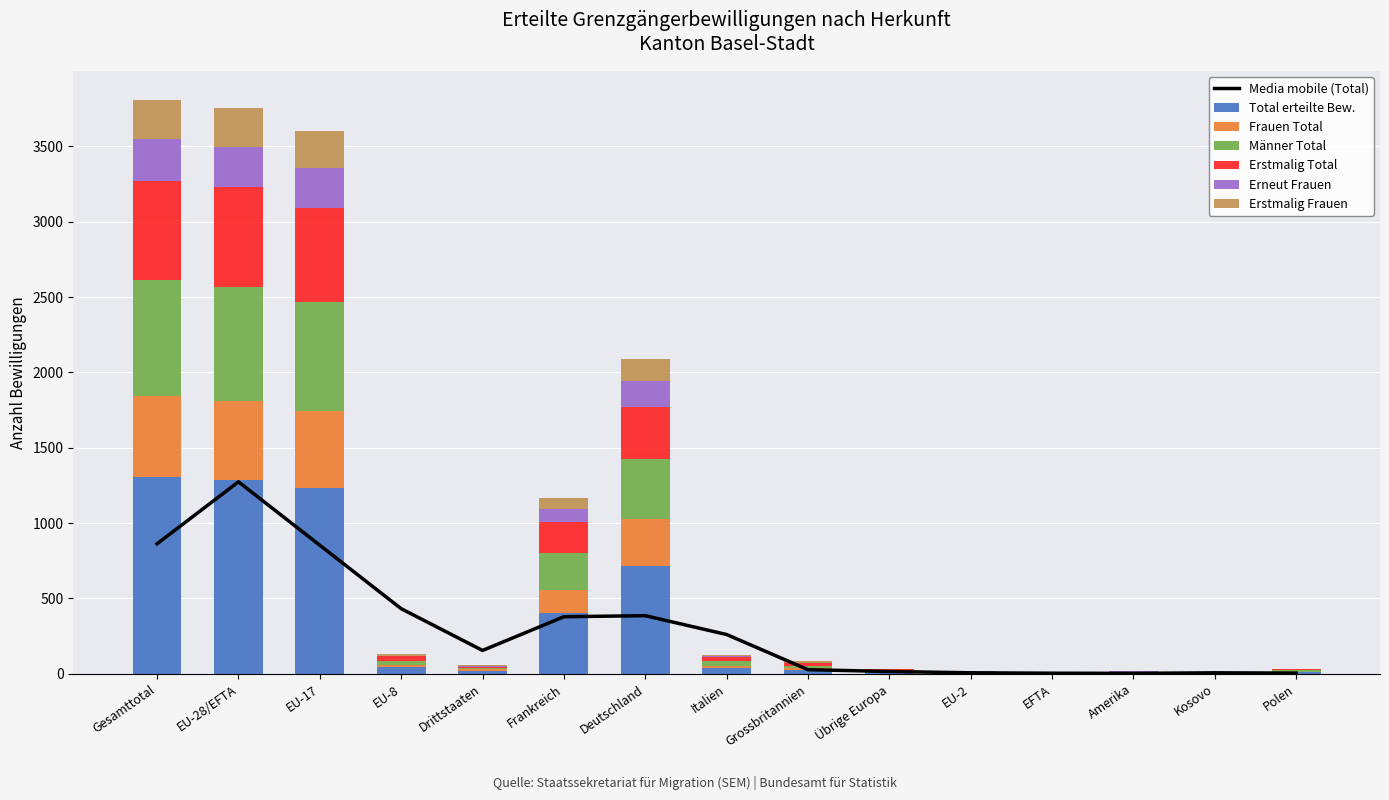

List the series in order of their peak value, highest first.

Total erteilte Bew., Männer Total, Erstmalig Total, Frauen Total, Erneut Frauen, Erstmalig Frauen